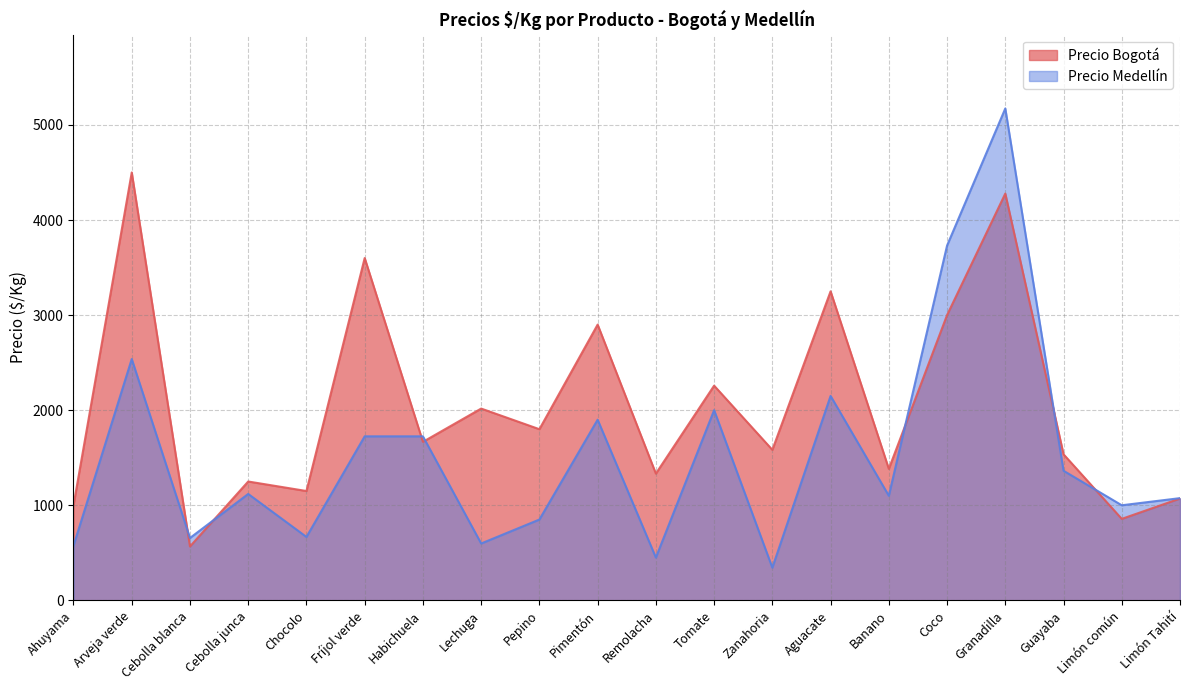

Where does the Precio Medellín series first go above 1119?

Arveja verde